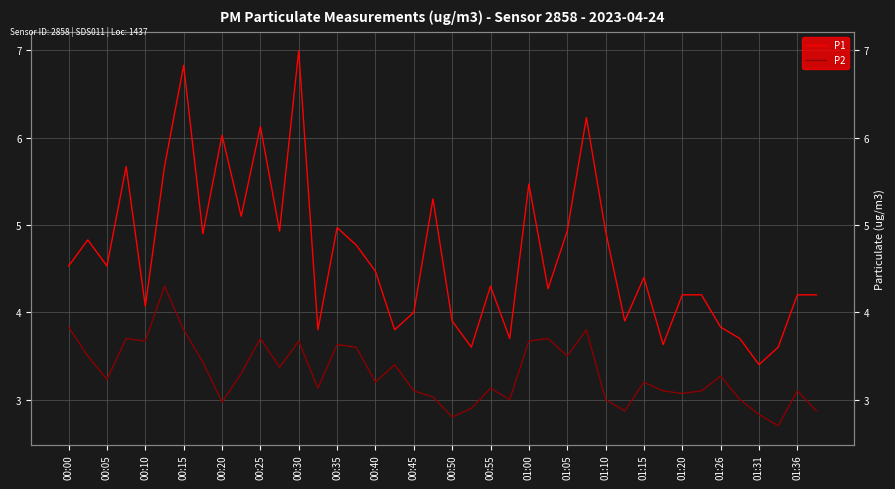

Reading left to right, list all the values displayed in this chart.

P1: 4.5	4.8	4.5	5.7	4.1	5.7	6.8	4.9	6.0	5.1	6.1	4.9	7.0	3.8	5.0	4.8	4.5	3.8	4.0	5.3	3.9	3.6	4.3	3.7	5.5	4.3	4.9	6.2	4.9	3.9	4.4	3.6	4.2	4.2	3.8	3.7	3.4	3.6	4.2	4.2
P2: 3.8	3.5	3.2	3.7	3.7	4.3	3.8	3.4	3.0	3.3	3.7	3.4	3.7	3.1	3.6	3.6	3.2	3.4	3.1	3.0	2.8	2.9	3.1	3.0	3.7	3.7	3.5	3.8	3.0	2.9	3.2	3.1	3.1	3.1	3.3	3.0	2.8	2.7	3.1	2.9